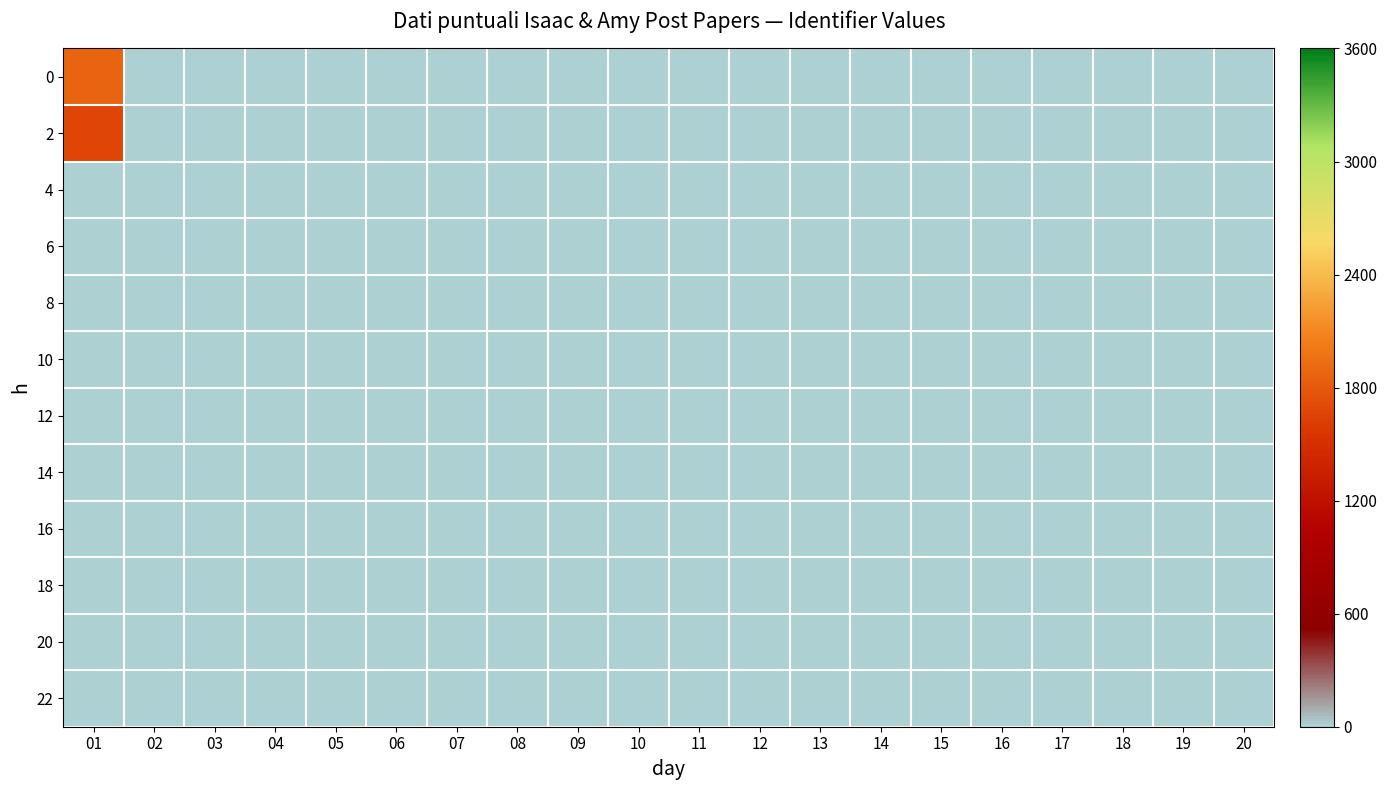

Which label corresponds to the largest value in the chart?

01